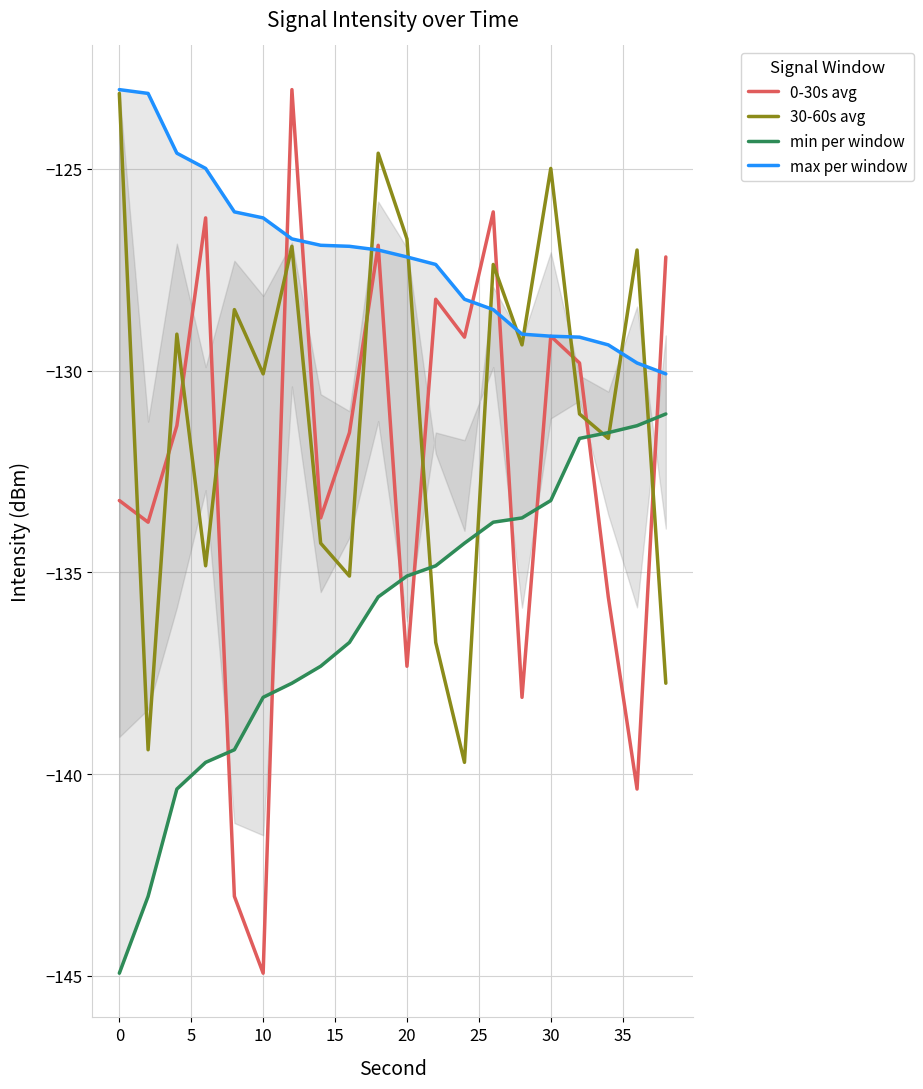

What is the highest value of the max per window series?

-123.0